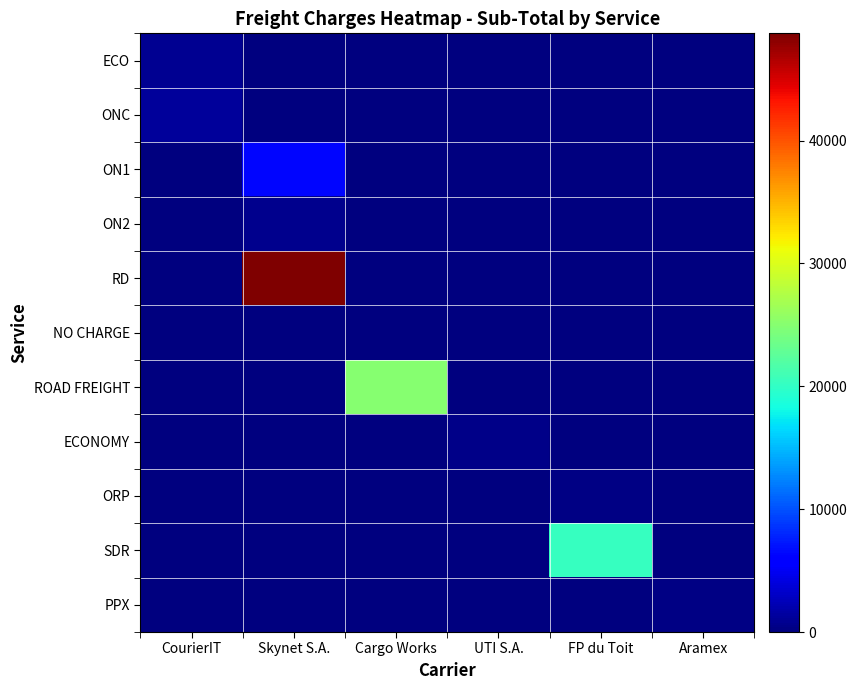

Count the number of data series in this chart.

11